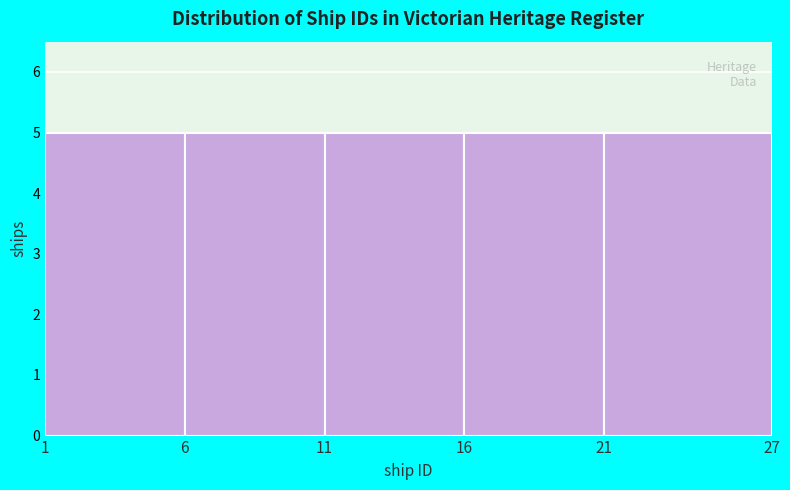

Reading left to right, transcribe this chart: for each bar, give the range it covers on the x-axis and its height. The values are not printed on the chart, so give them approximately, as read against the axis.

1 to 6: 5
6 to 11: 5
11 to 16: 5
16 to 21: 5
21 to 27: 5